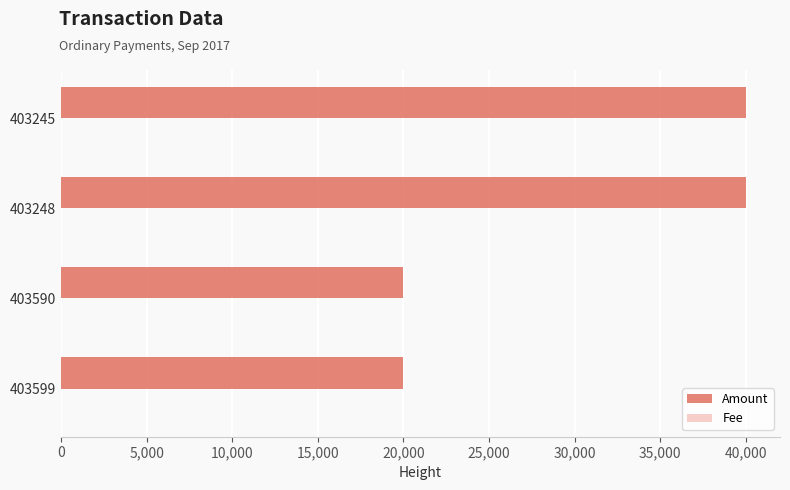

Between 403590 and 403248, which series saw the biggest shift?

Amount